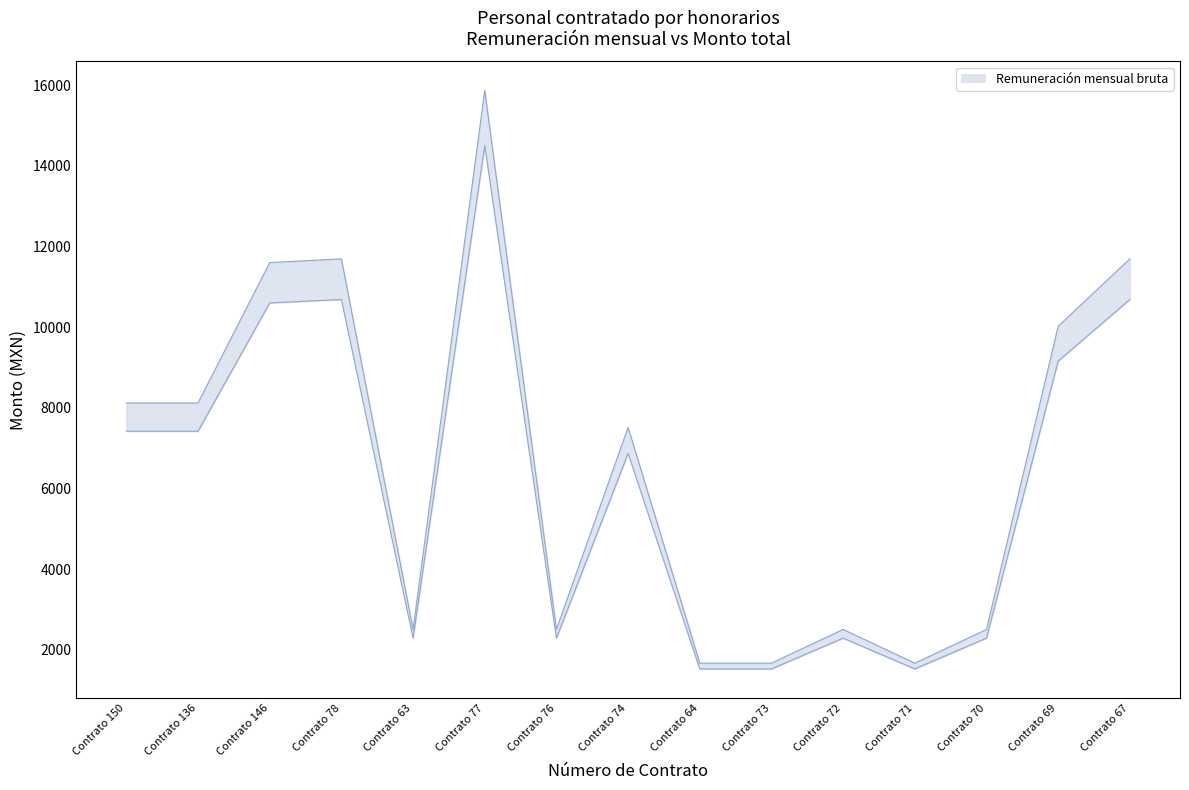

At which category does Monto total a pagar (línea) reach its first local valley?

Contrato 63